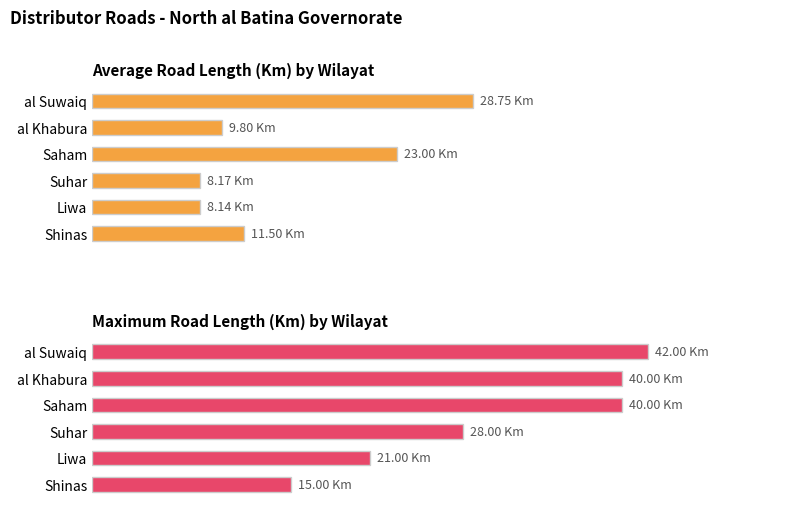

List the series in order of their peak value, highest first.

Maximum Length (Km), Average Length (Km)